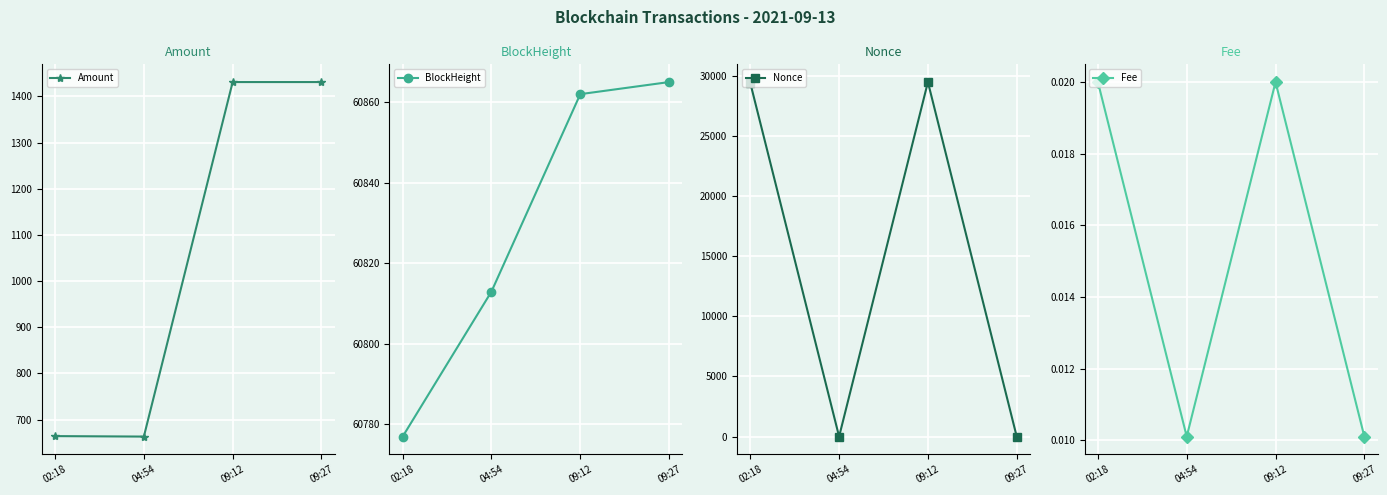

How many data points in Nonce are above 29395?

1